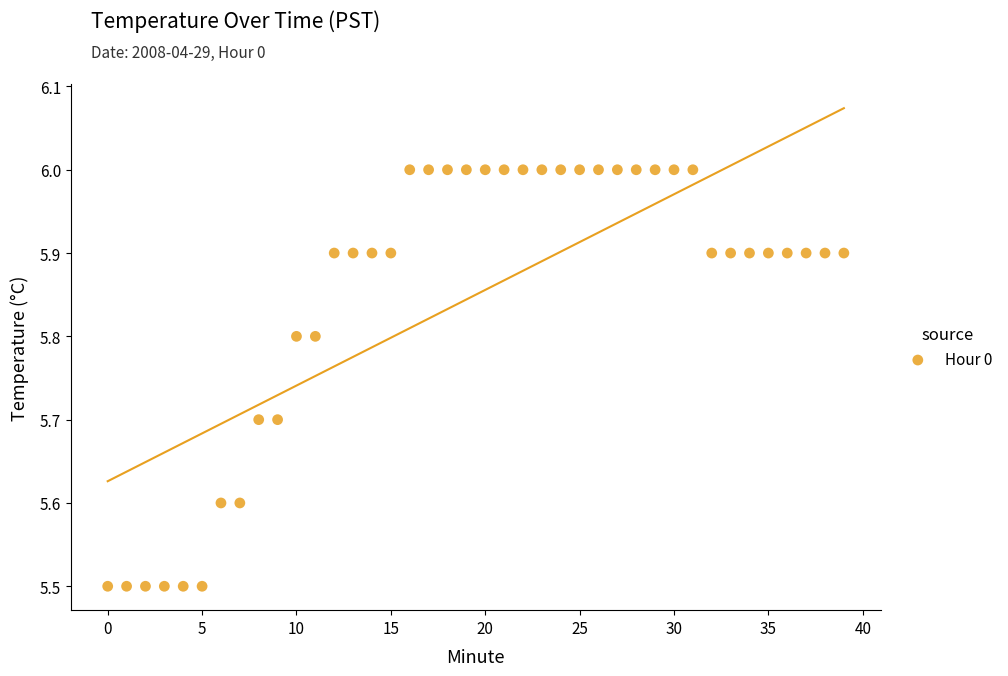

What is the range of Y values (max minus min)?

0.5